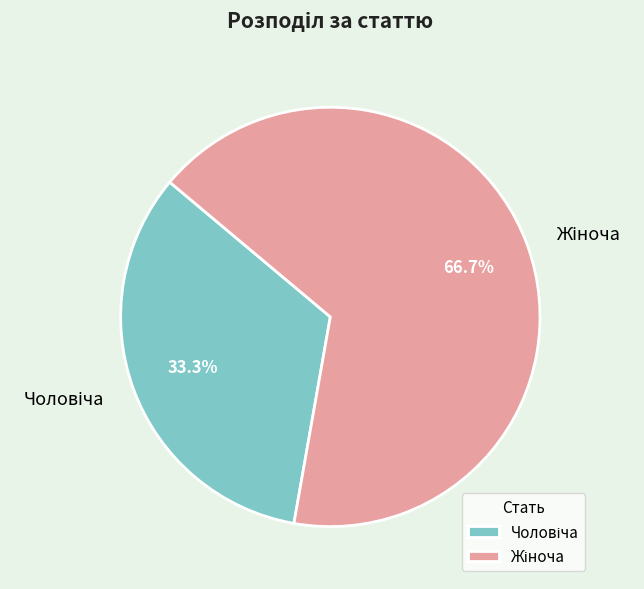

Is there any slice that represents more than half of the pie?

Yes